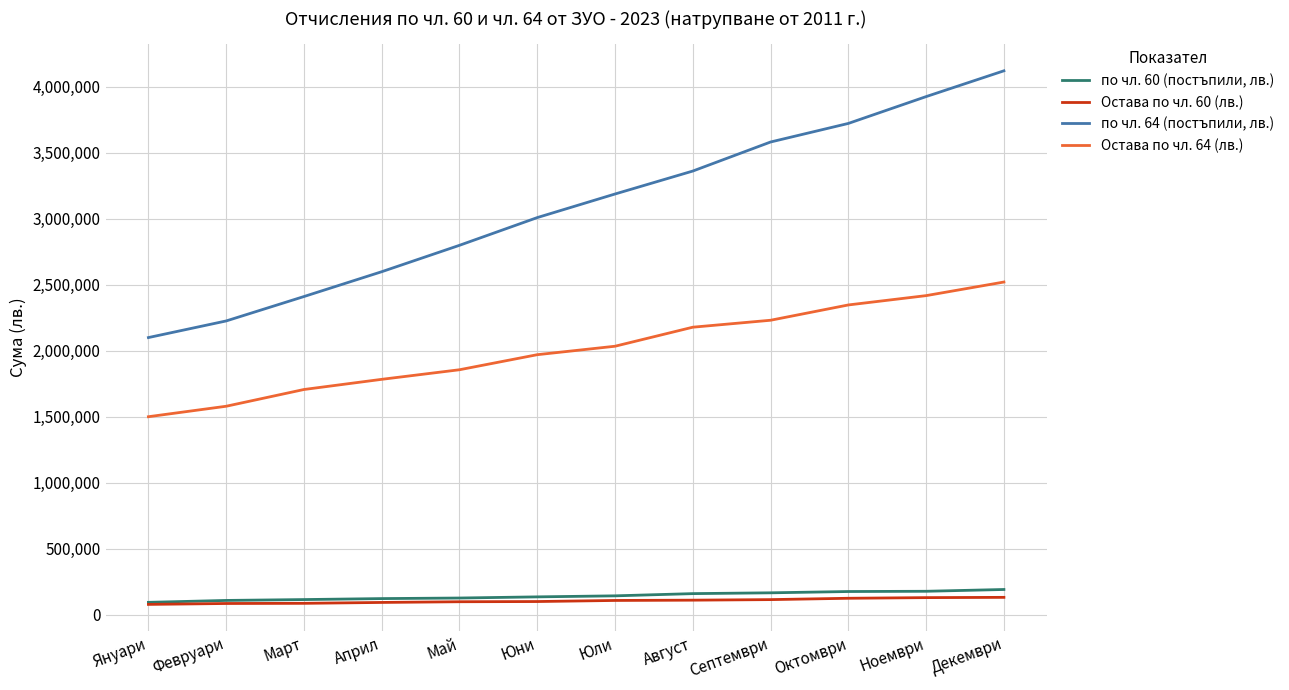

What position from the right is Октомври?

3